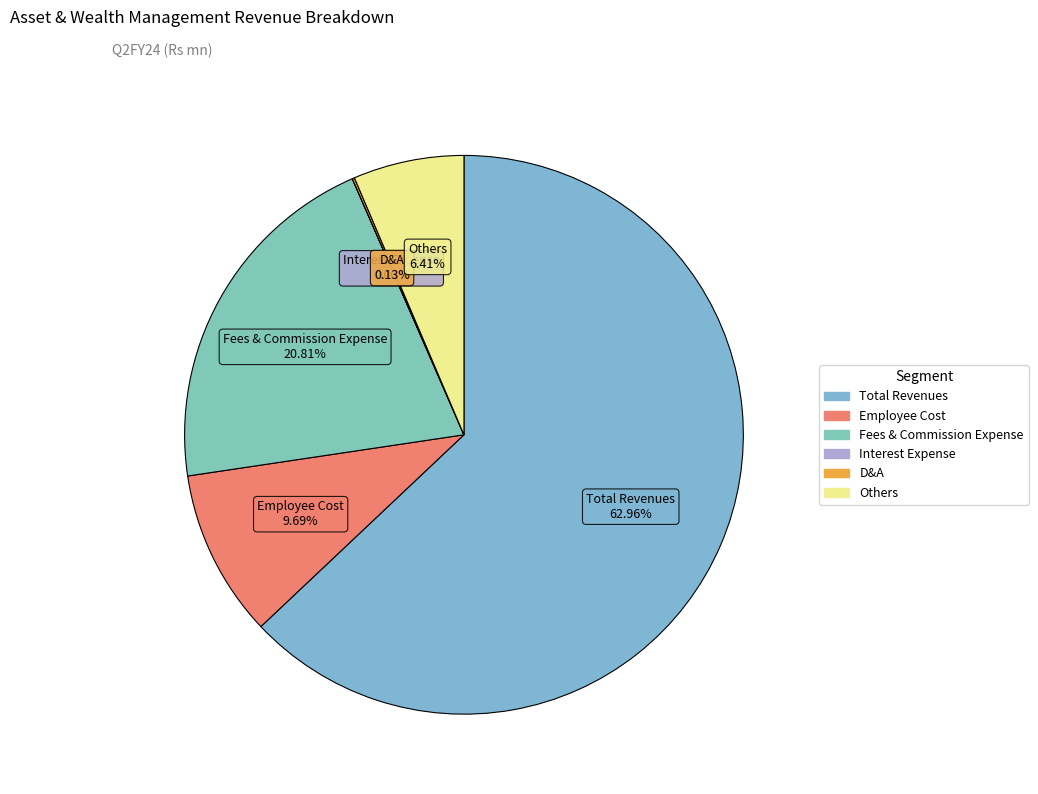

What is the largest slice in the pie chart?

Total Revenues